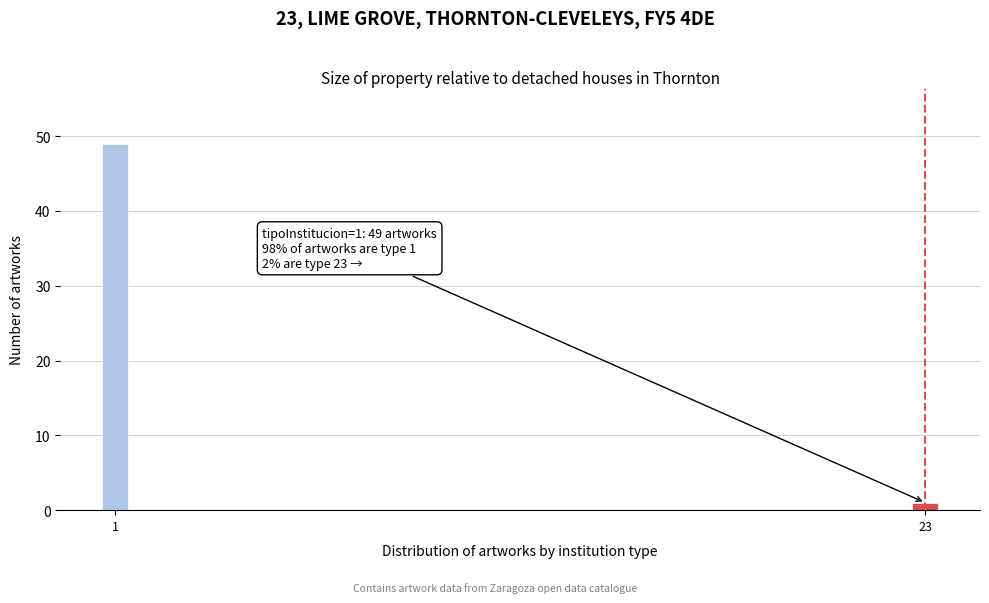

Reading left to right, extract all data points from this chart.

49	1